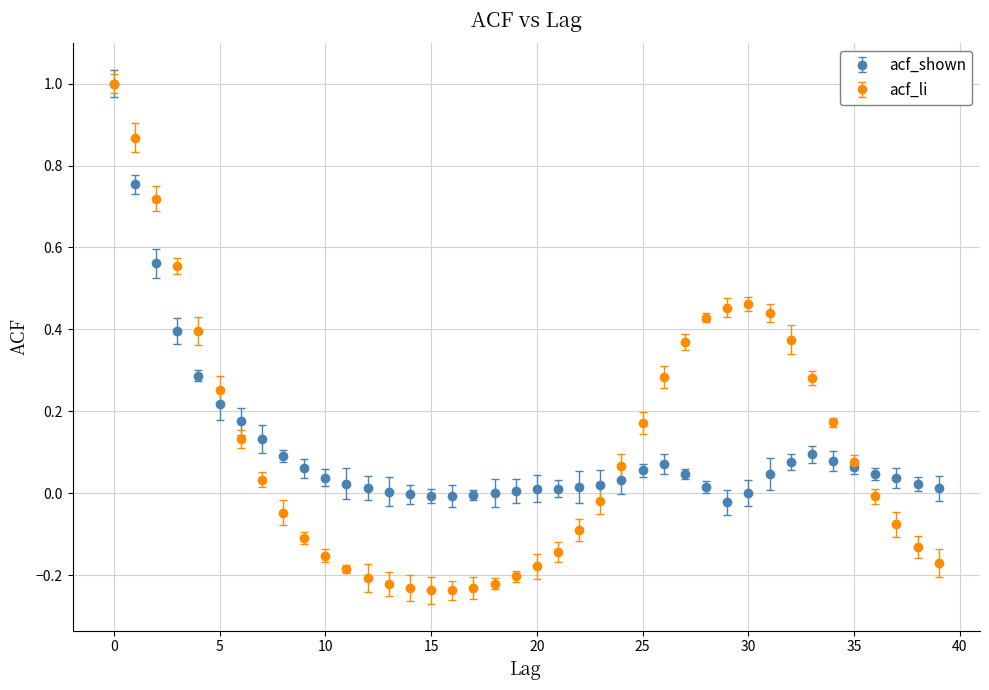

Which series has the widest spread of values?

acf_li